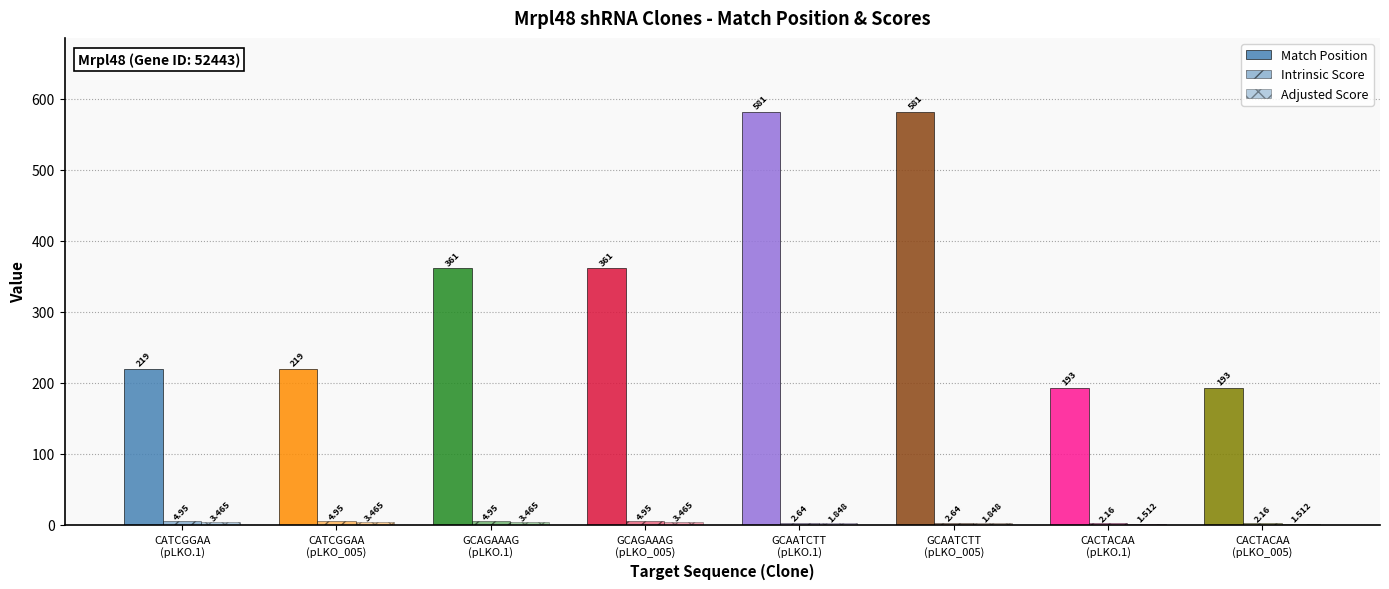

What is the difference between the maximum and minimum values in the Adjusted Score series?

2.0